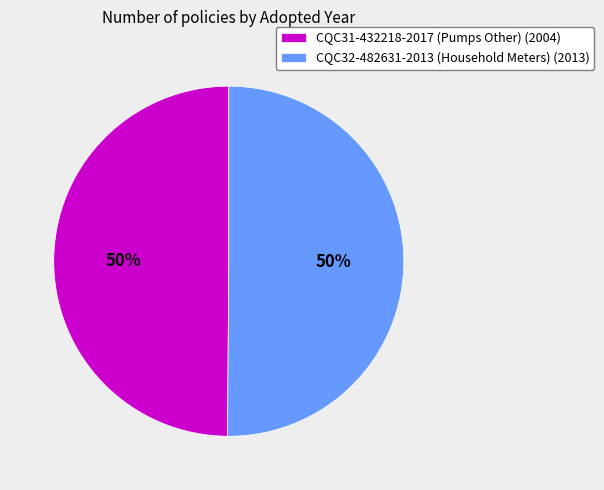

How many slices are in this pie chart?

2